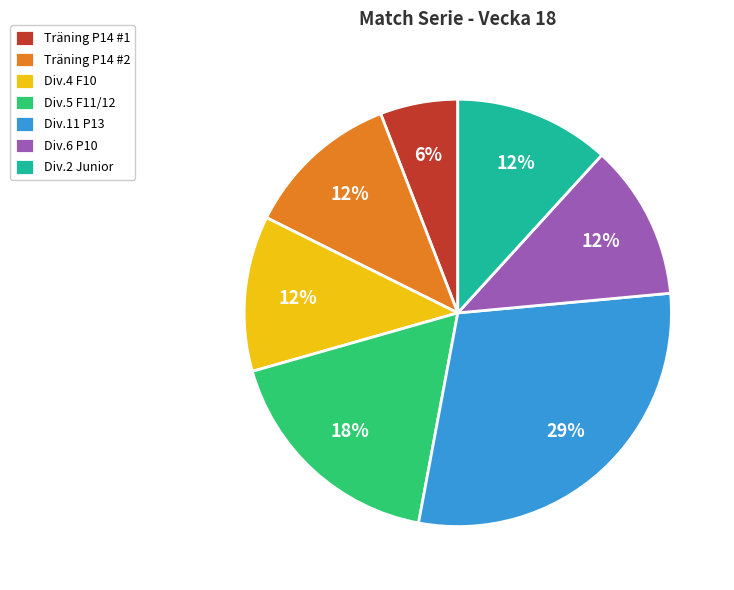

Do Träning P14 #2 and Div.11 P13 together represent more than half of the pie?

No